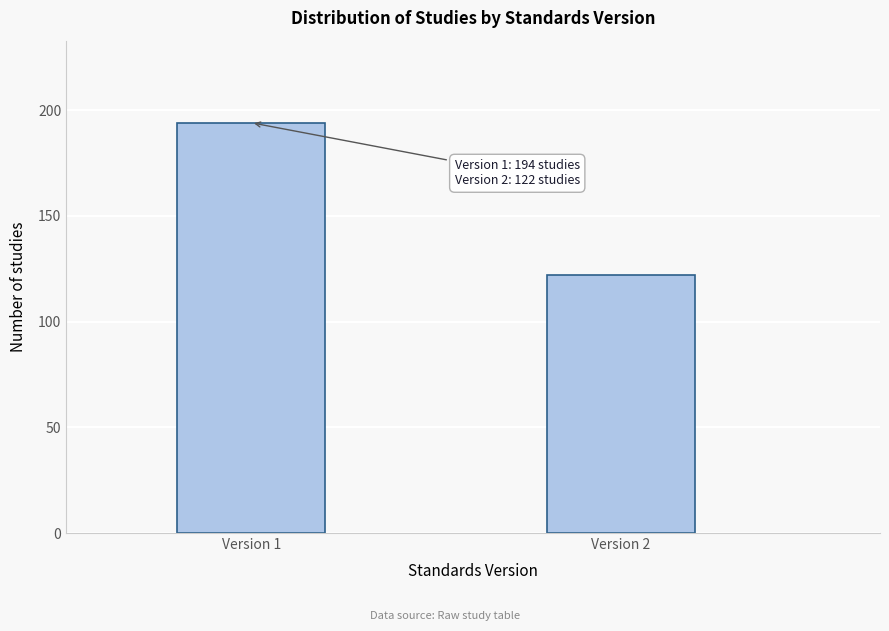

Reading left to right, list all the values displayed in this chart.

194	122